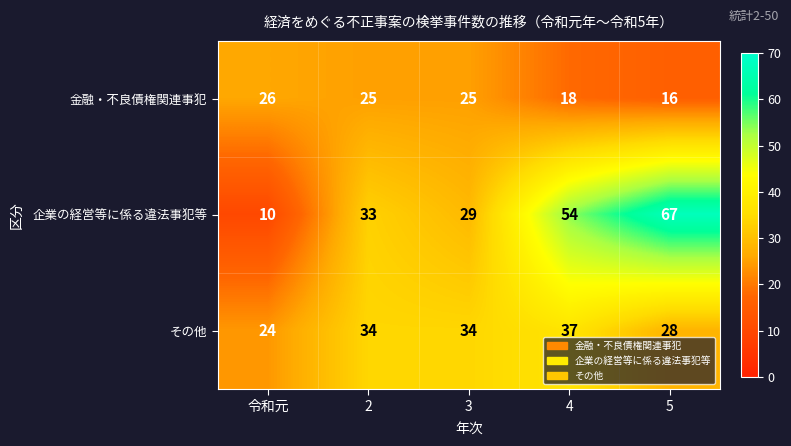

Rank the series at 令和元 from highest to lowest value.

金融・不良債権関連事犯, その他, 企業の経営等に係る違法事犯等